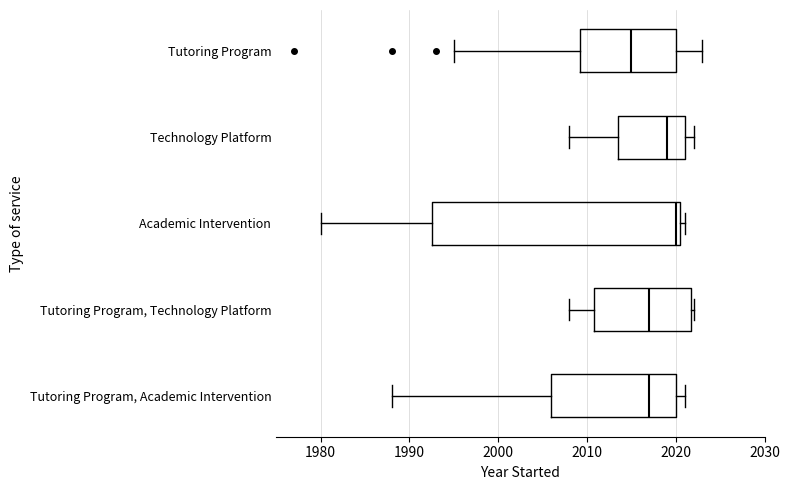

Where does the left whisker of the box for Tutoring Program, Technology Platform end on the x-axis? The values are not printed on the chart, so give them approximately, as read against the axis.

2008